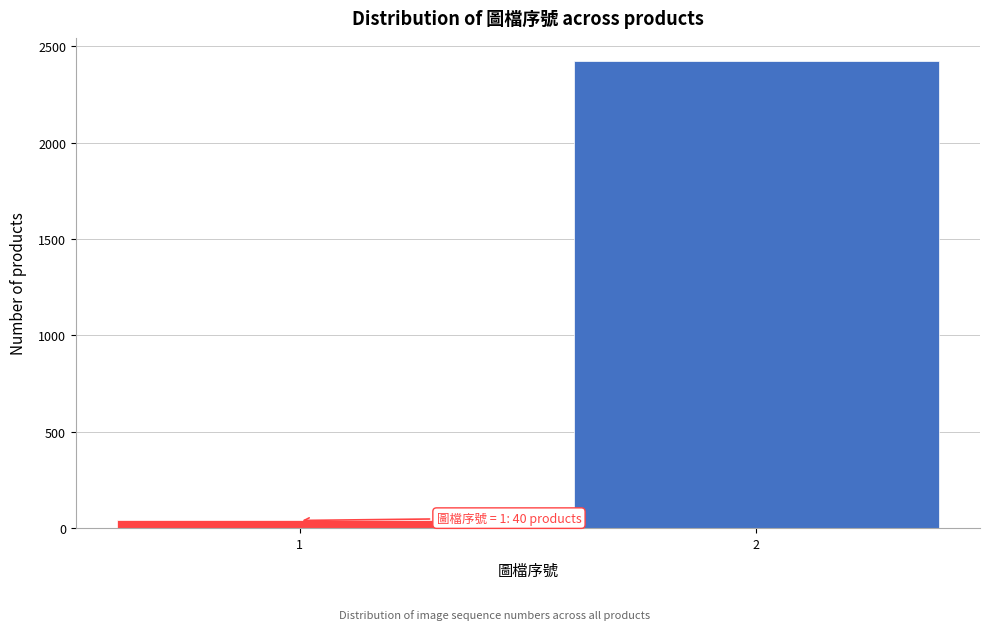

Reading left to right, what are all the values shown in this chart?

40	2423